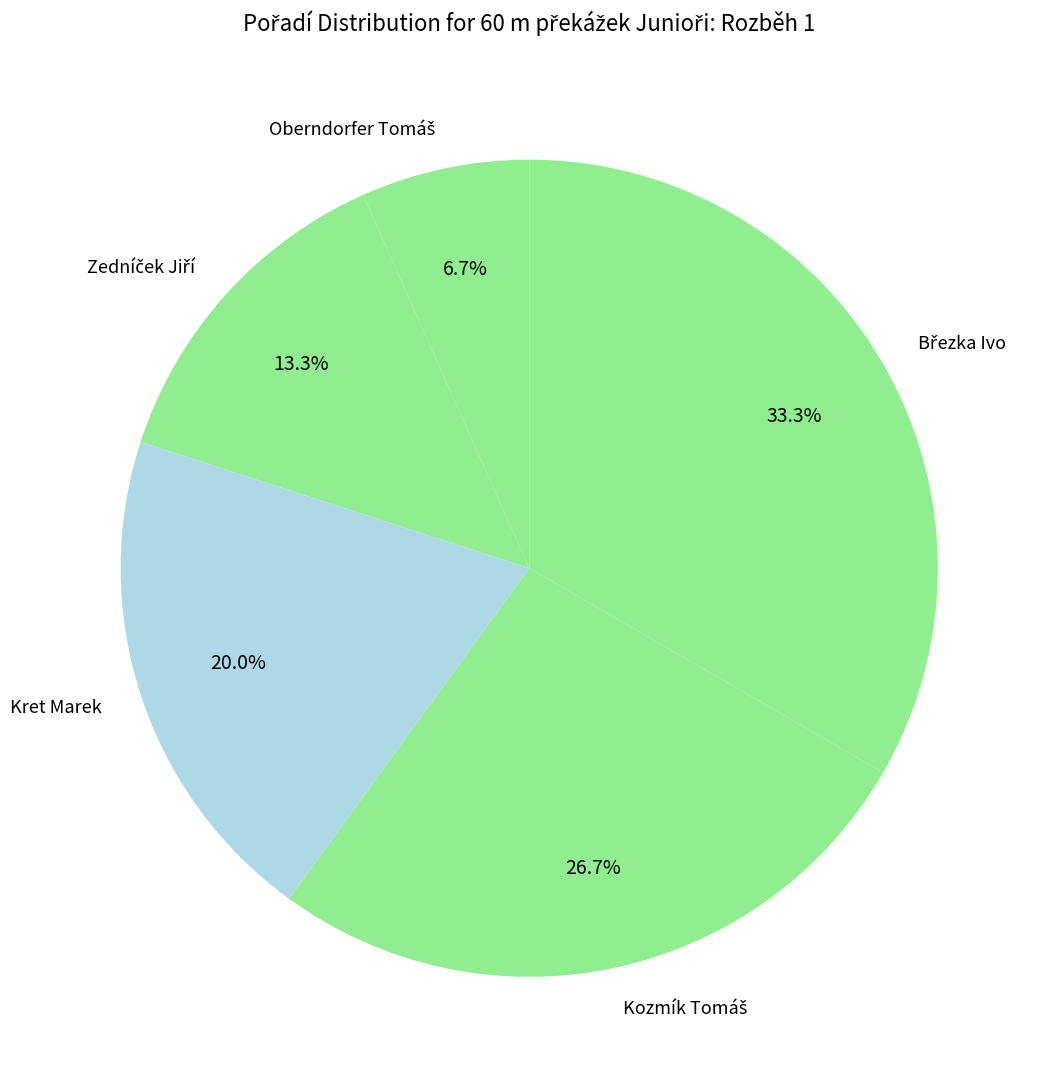

Is there a majority slice in this chart?

No